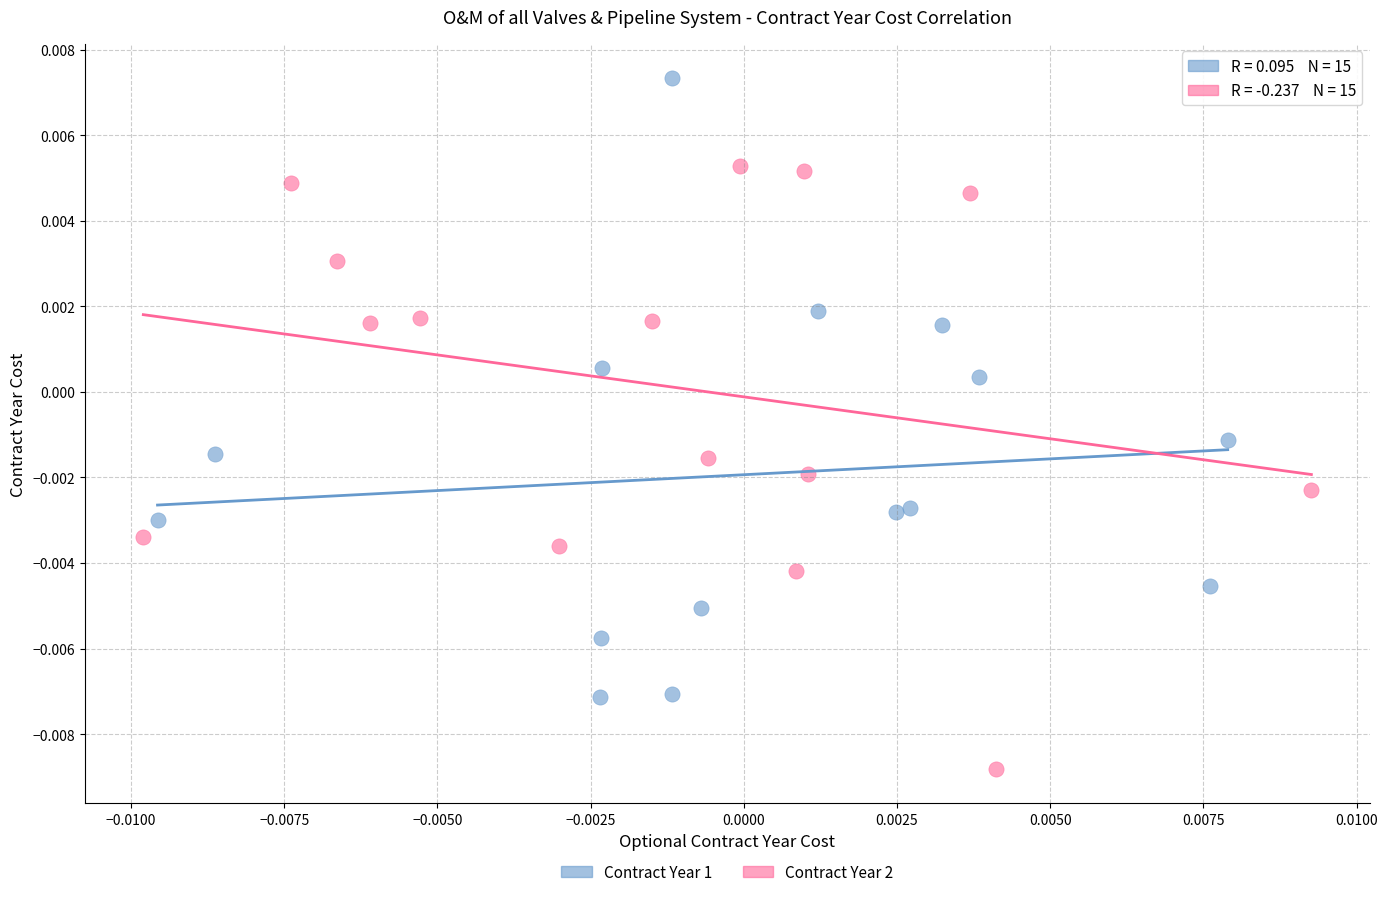

Which series reaches the maximum Y coordinate?

Contract Year 1